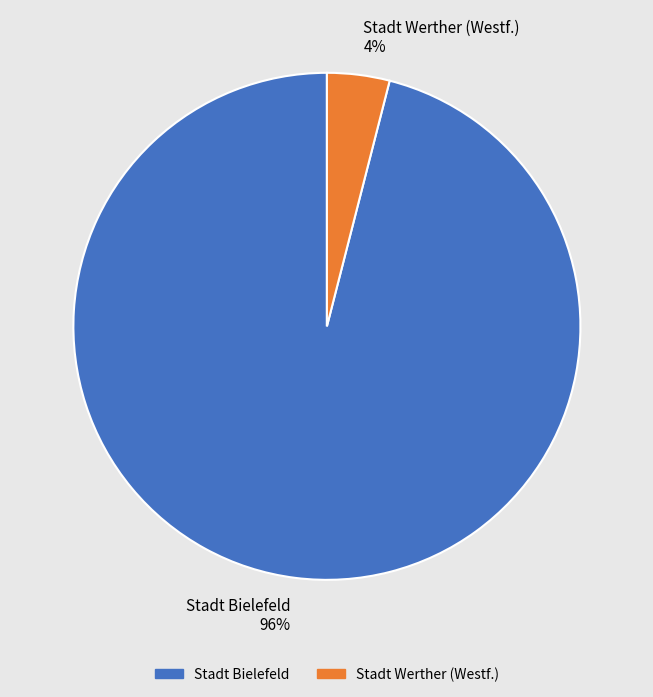

Which has a higher value, Stadt Werther (Westf.) or Stadt Bielefeld?

Stadt Bielefeld